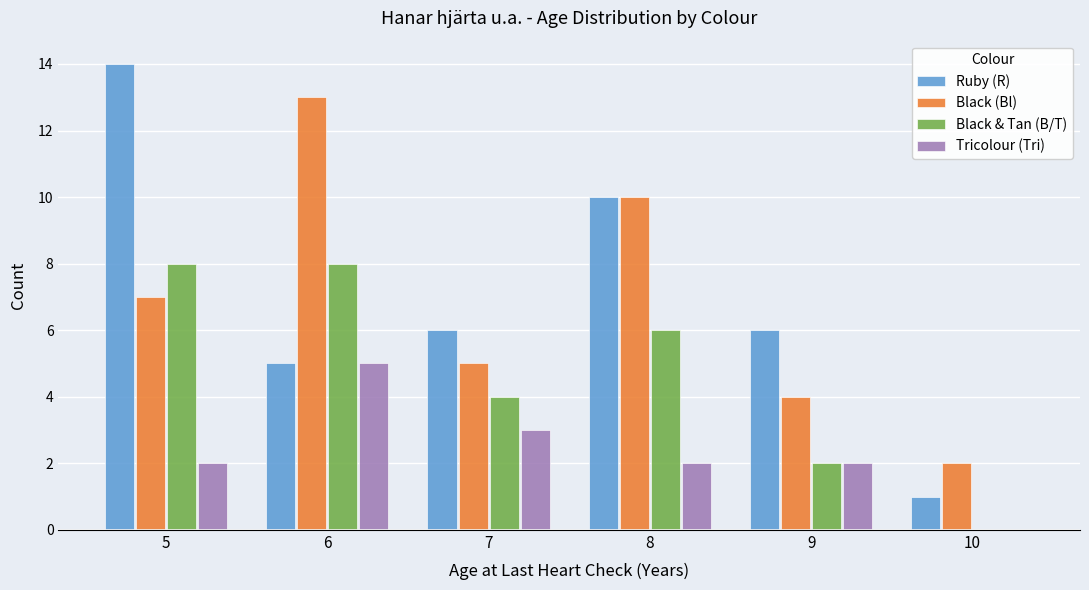

Between 5 and 9, which series saw the biggest shift?

Ruby (R)